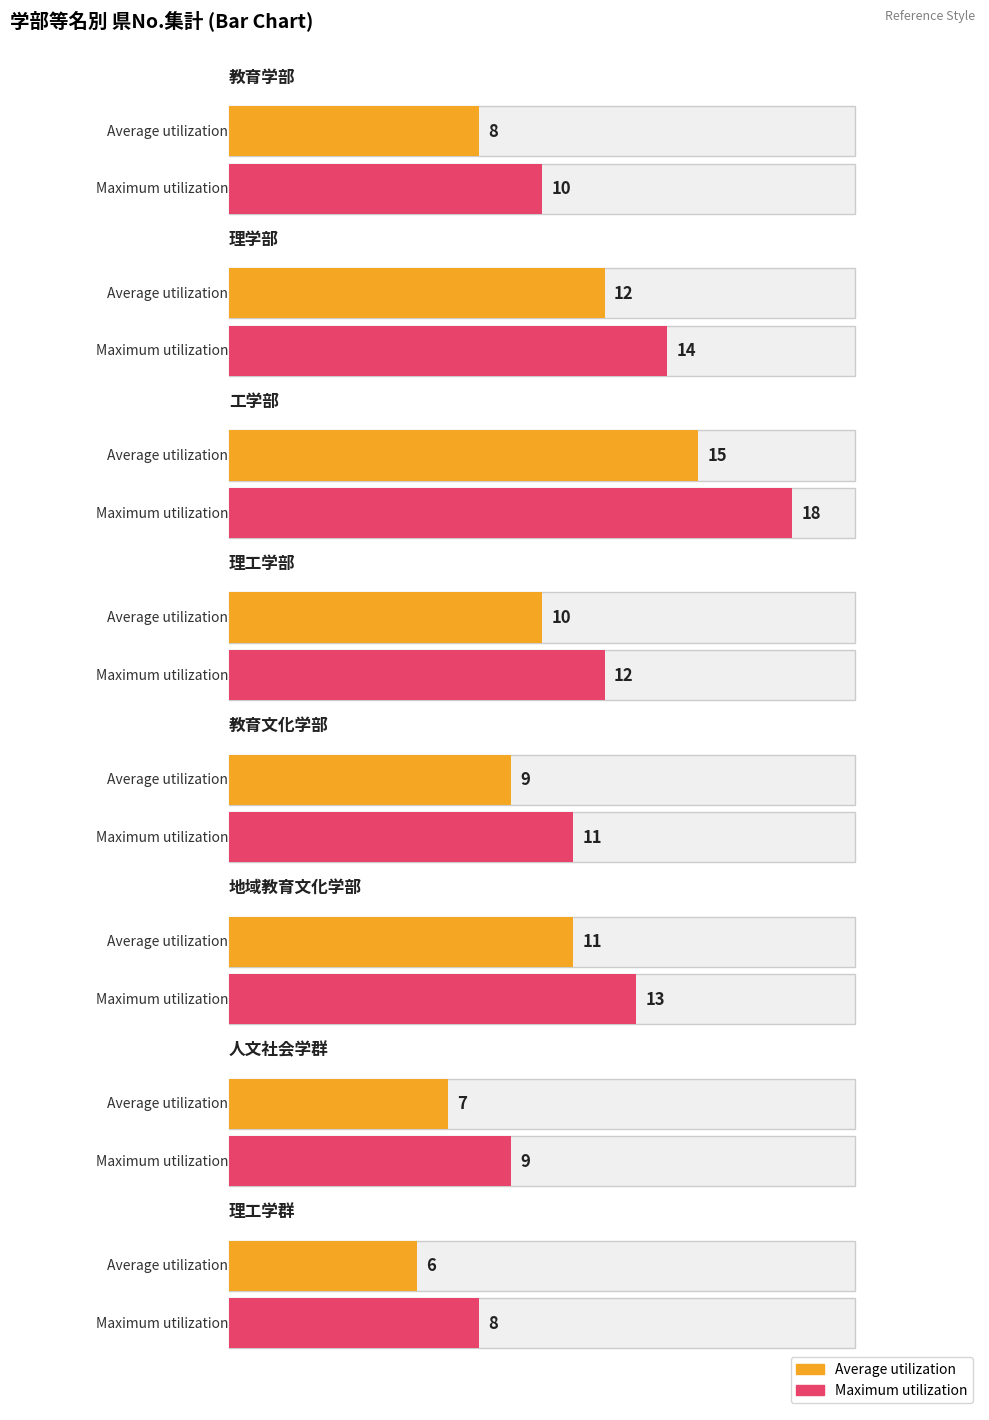

What is the maximum value shown in the chart?

18